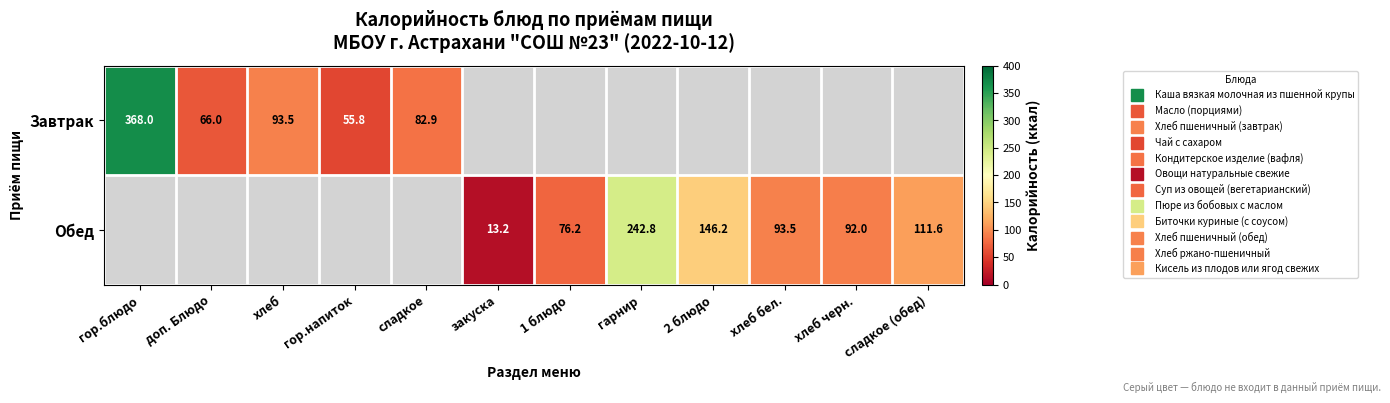

Which category has the lowest value in the Завтрак series?

гор.напиток